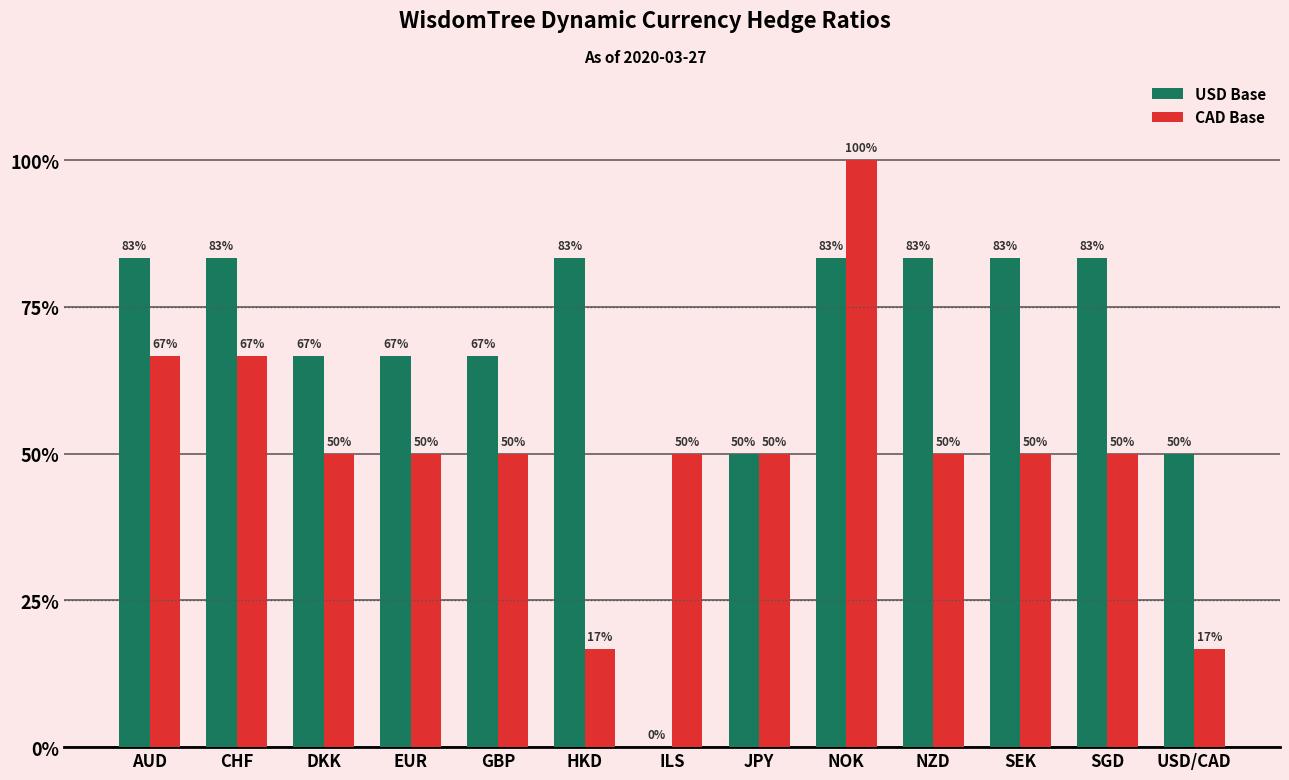

What are all the series names shown in the legend?

USD Base, CAD Base